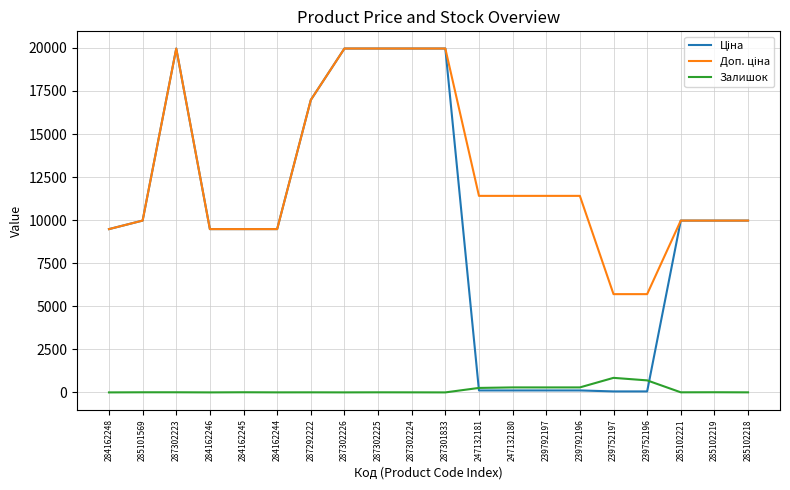

What position from the left is 285101569?

2